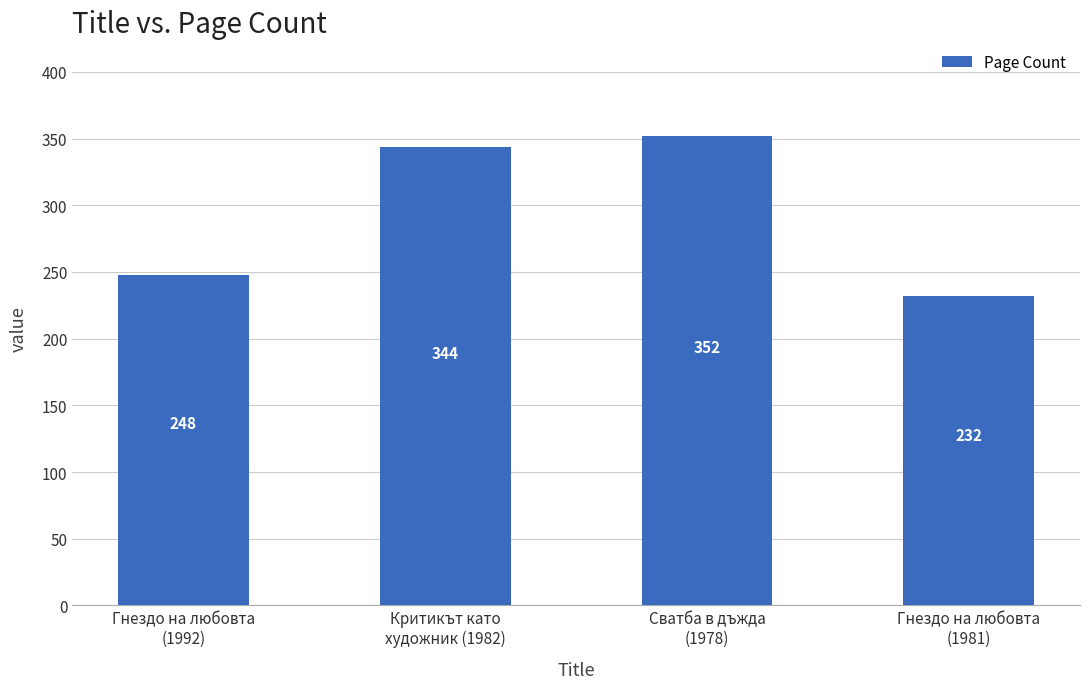

List the labels in order of value, largest first.

Сватба в дъжда
(1978), Критикът като
художник (1982), Гнездо на любовта
(1992), Гнездо на любовта
(1981)